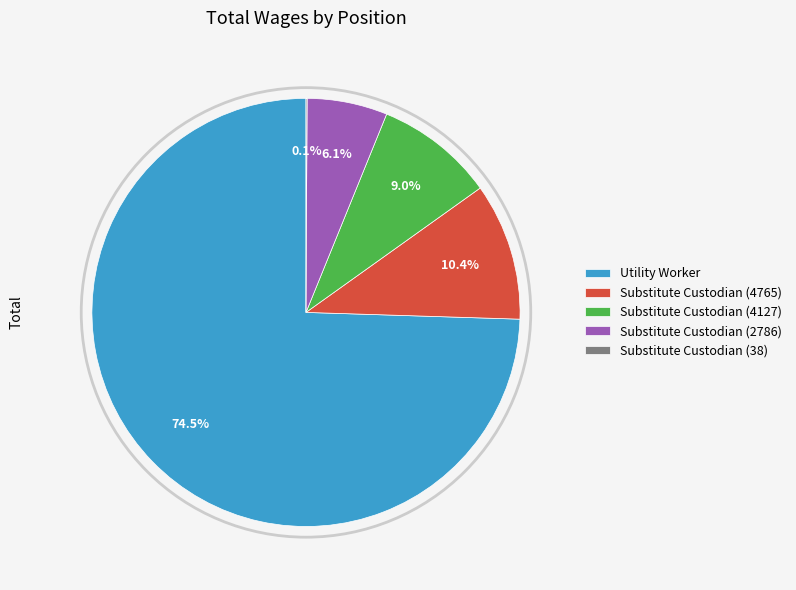

Is it true that Substitute Custodian (2786) is 6% of the pie?

True